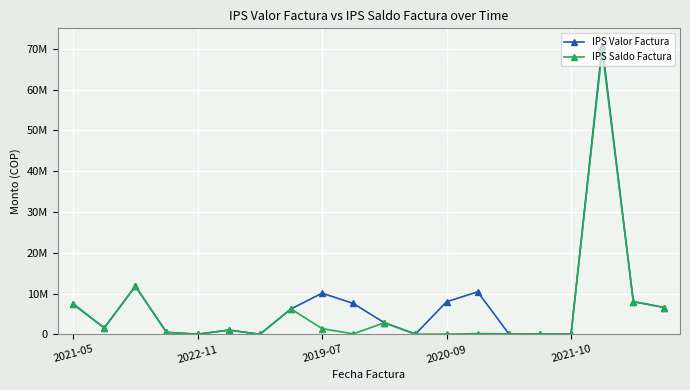

Does the chart have visible grid lines?

Yes